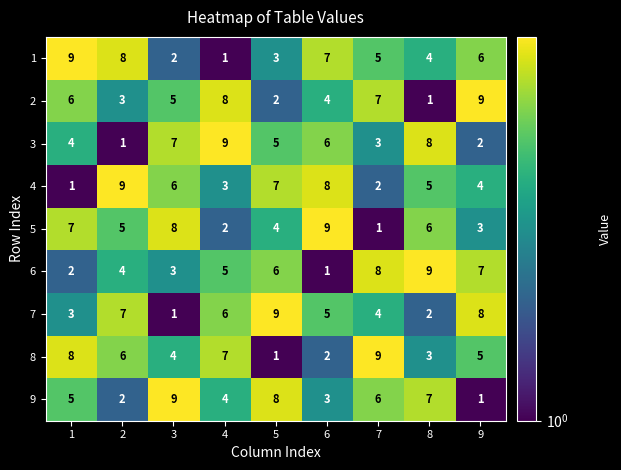

True or false: 7 has a value of 4 at 7.

True